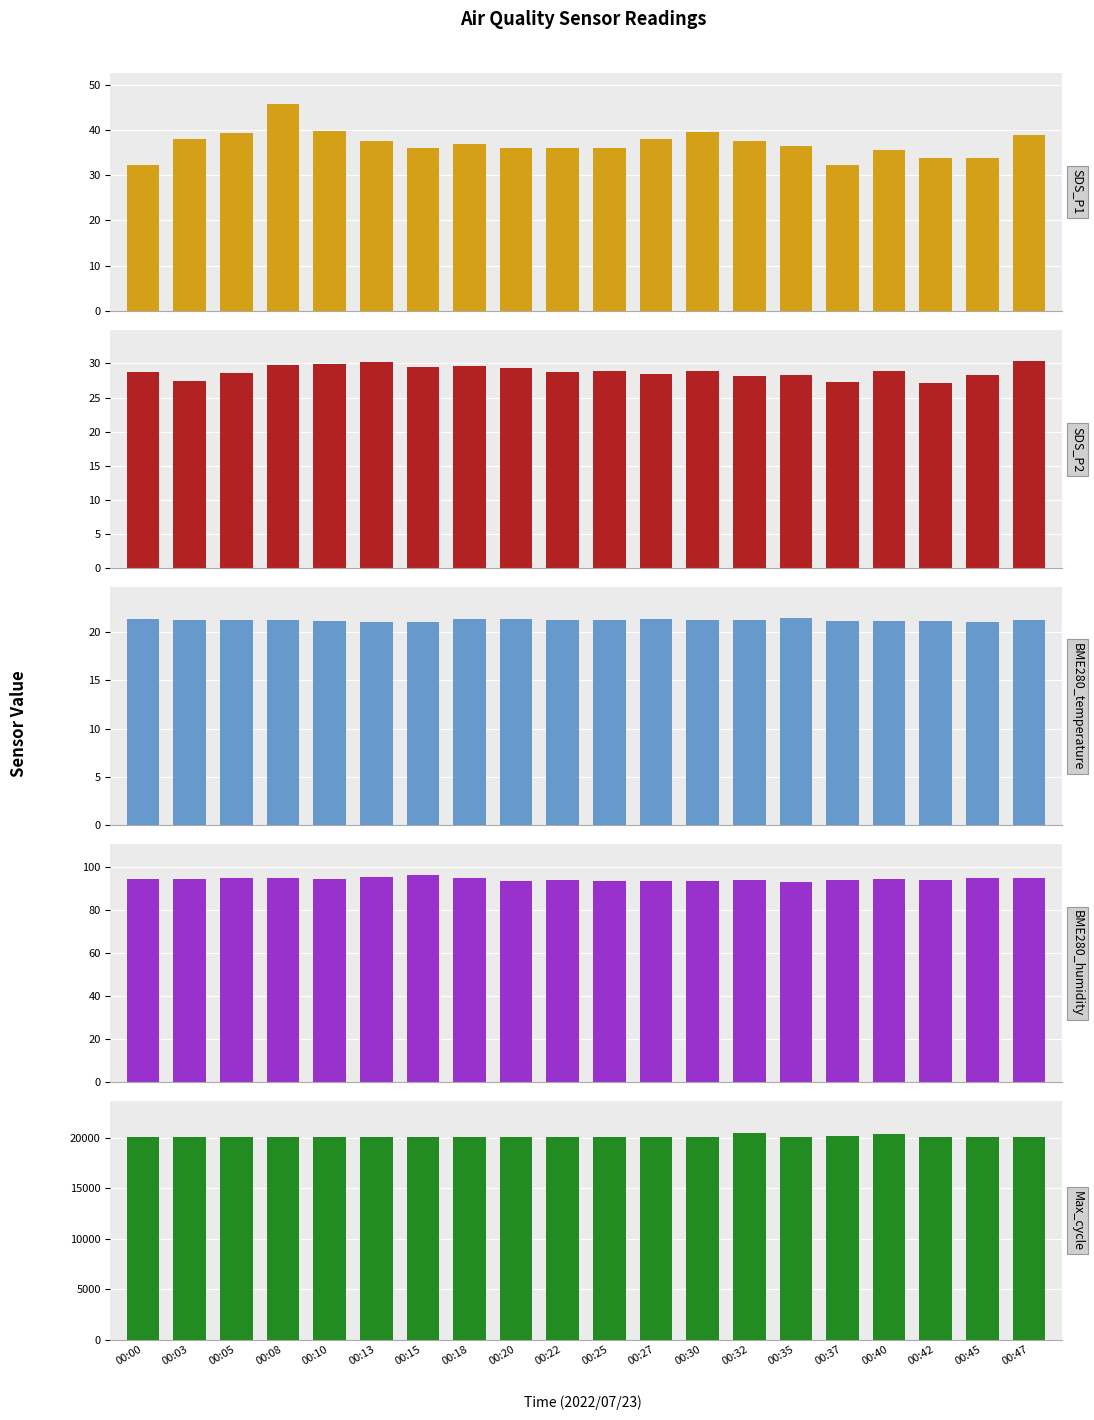

Reading left to right, transcribe all the data shown in this chart.

SDS_P1: 00:00=32.4	00:03=37.9	00:05=39.3	00:08=45.7	00:10=39.8	00:13=37.6	00:15=36.1	00:18=36.9	00:20=35.9	00:22=36.0	00:25=36.0	00:27=37.9	00:30=39.5	00:32=37.5	00:35=36.4	00:37=32.4	00:40=35.5	00:42=33.7	00:45=33.9	00:47=38.8
SDS_P2: 00:00=28.8	00:03=27.4	00:05=28.6	00:08=29.8	00:10=29.9	00:13=30.2	00:15=29.4	00:18=29.6	00:20=29.3	00:22=28.8	00:25=28.9	00:27=28.4	00:30=28.9	00:32=28.1	00:35=28.3	00:37=27.2	00:40=28.9	00:42=27.2	00:45=28.4	00:47=30.3
BME280_temperature: 00:00=21.3	00:03=21.2	00:05=21.2	00:08=21.2	00:10=21.2	00:13=21.1	00:15=21.1	00:18=21.3	00:20=21.3	00:22=21.2	00:25=21.3	00:27=21.3	00:30=21.2	00:32=21.3	00:35=21.4	00:37=21.2	00:40=21.1	00:42=21.1	00:45=21.0	00:47=21.3
BME280_humidity: 00:00=94.7	00:03=94.7	00:05=95.0	00:08=94.8	00:10=94.7	00:13=95.5	00:15=96.2	00:18=94.7	00:20=93.4	00:22=94.0	00:25=93.7	00:27=93.6	00:30=93.7	00:32=94.2	00:35=93.0	00:37=94.2	00:40=94.7	00:42=94.2	00:45=95.2	00:47=94.9
Max_cycle: 00:00=20049.0	00:03=20046.0	00:05=20063.0	00:08=20052.0	00:10=20042.0	00:13=20061.0	00:15=20084.0	00:18=20042.0	00:20=20049.0	00:22=20045.0	00:25=20053.0	00:27=20053.0	00:30=20049.0	00:32=20499.0	00:35=20057.0	00:37=20167.0	00:40=20393.0	00:42=20064.0	00:45=20061.0	00:47=20046.0